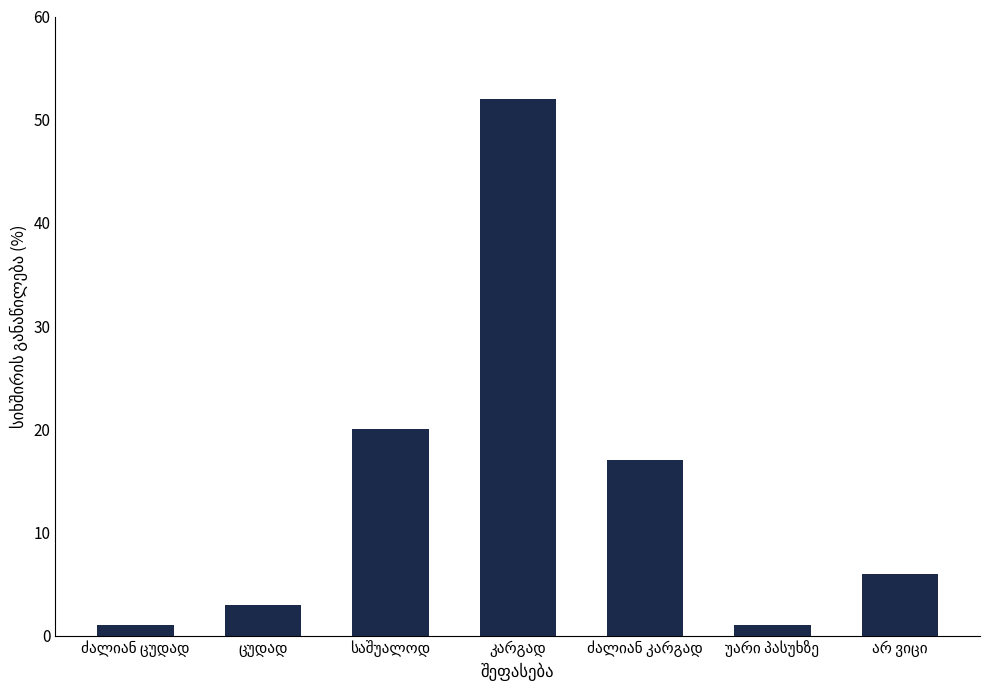

What is the average value?

14